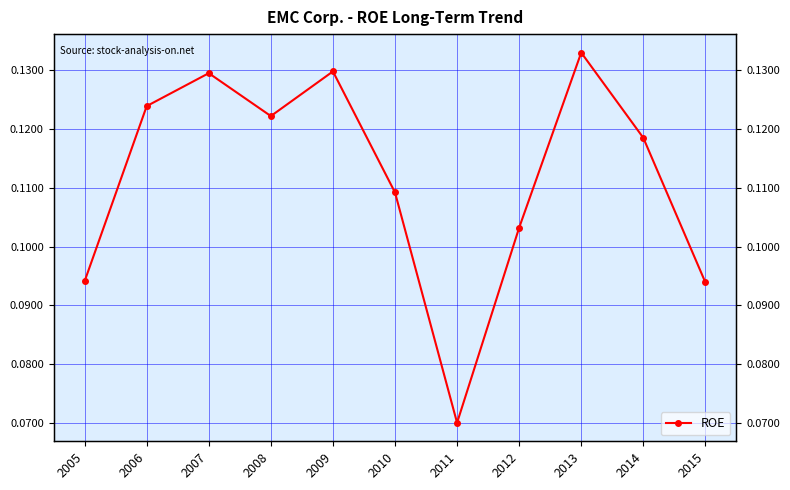

List the labels in order of value, smallest first.

2011, 2015, 2005, 2012, 2010, 2014, 2008, 2006, 2007, 2009, 2013